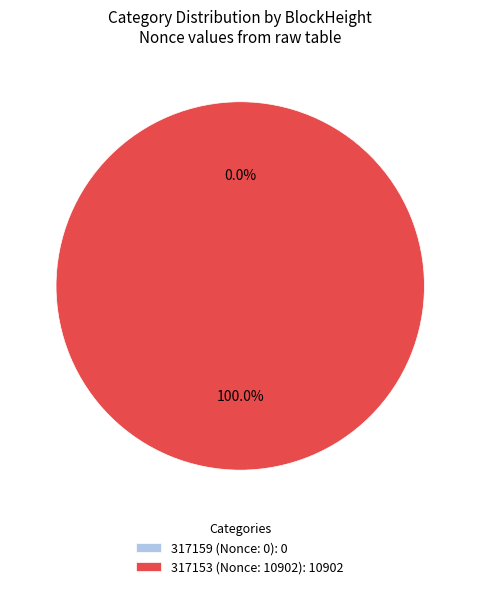

Does 317159 account for over 50% of the chart?

No